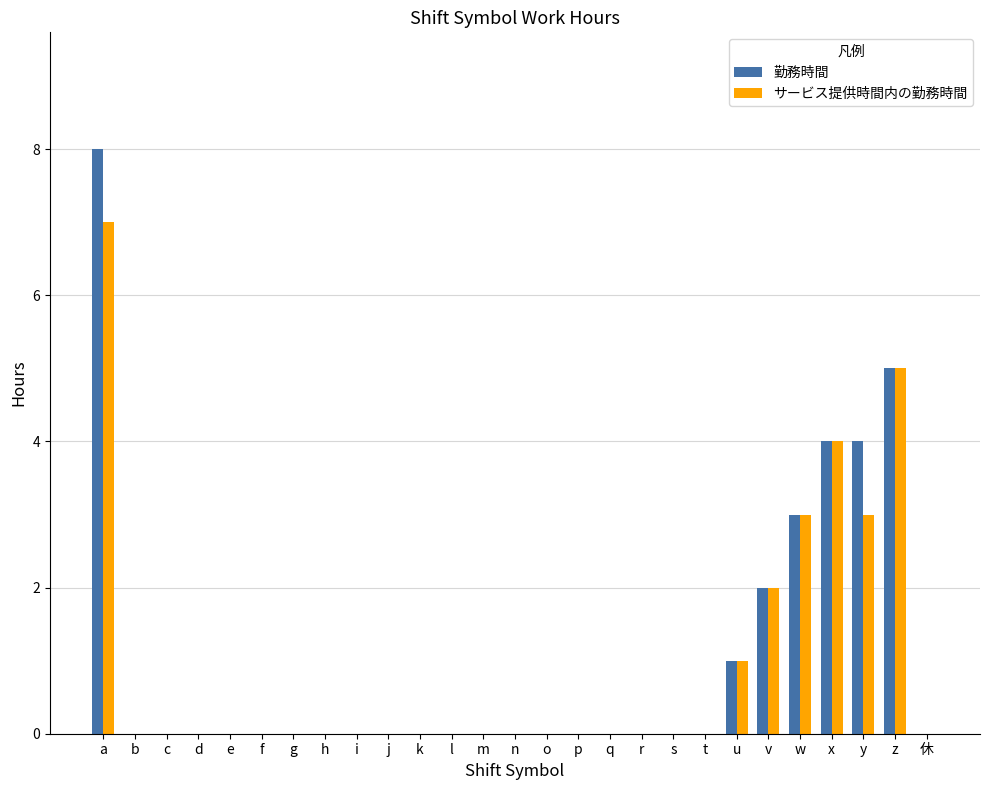

What is the total value across all series at y?

7